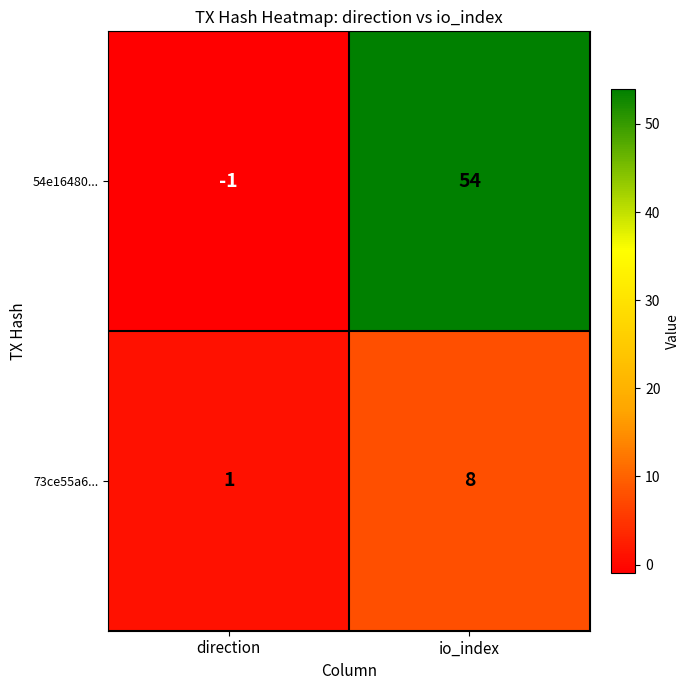

The value of 73ce55a6... at direction is 1. True or false?

True